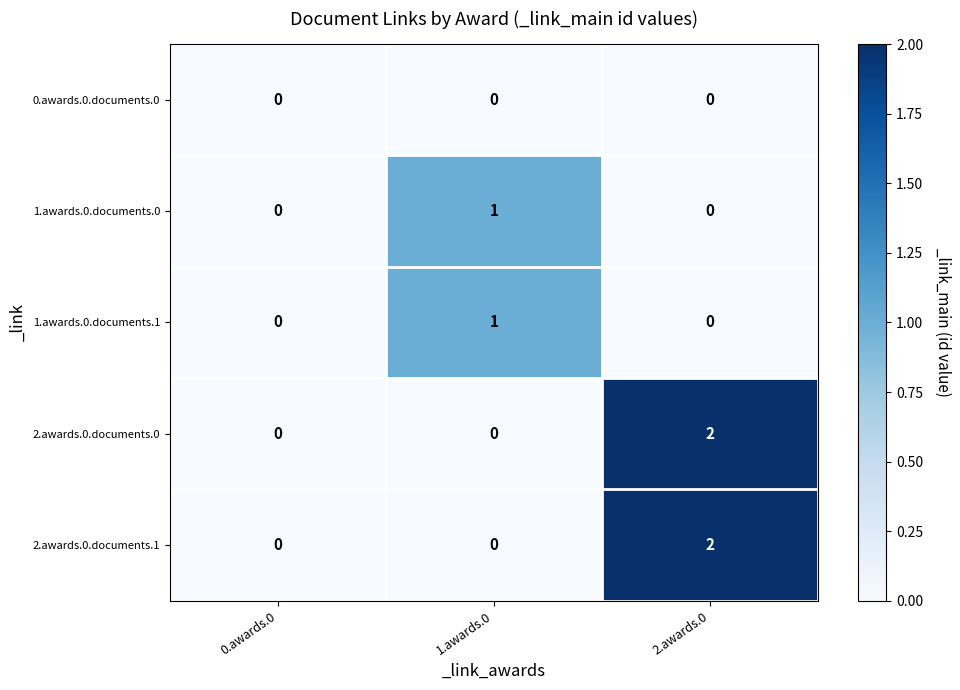

Count the 1.awards.0.documents.0 values in the range 0 to 1.

3